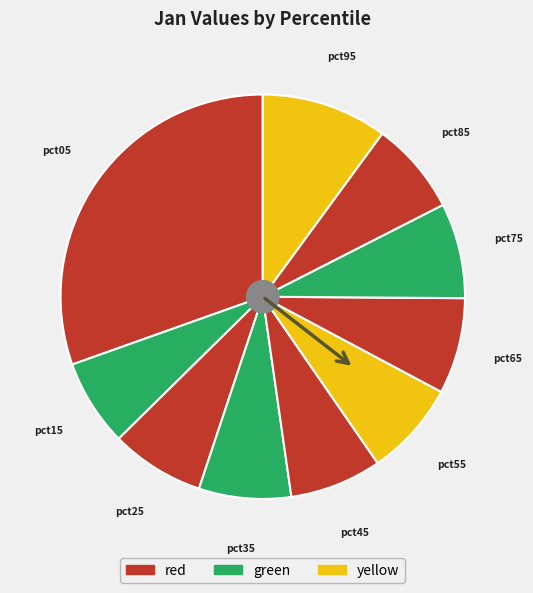

Which slice is the smallest?

pct15